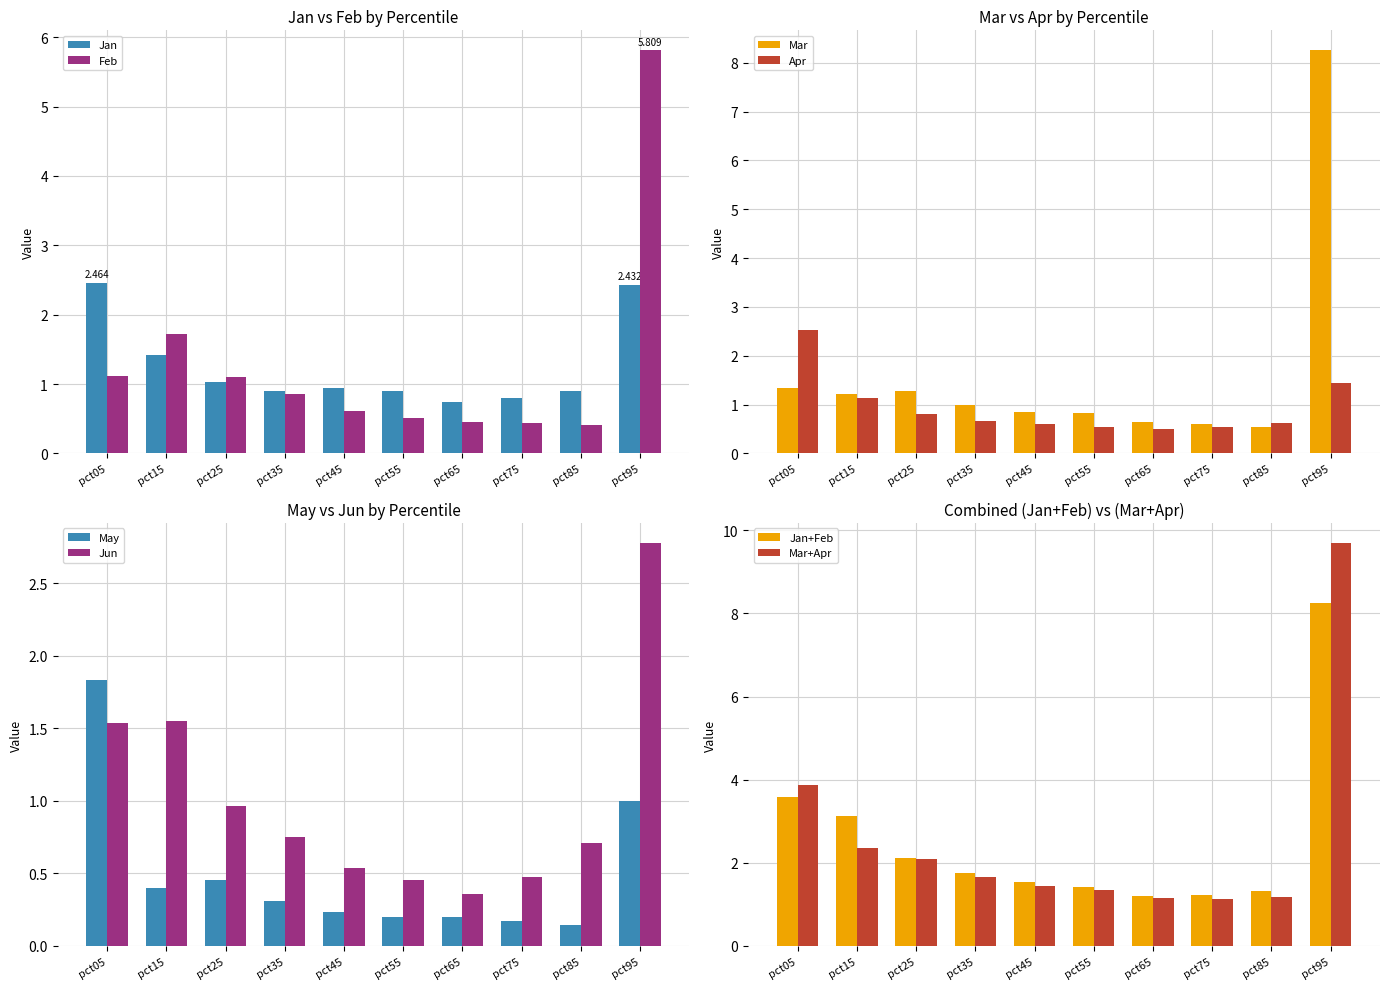

Reading left to right, list all the values displayed in this chart.

Jan: pct05=2.5	pct15=1.4	pct25=1.0	pct35=0.9	pct45=0.9	pct55=0.9	pct65=0.7	pct75=0.8	pct85=0.9	pct95=2.4
Feb: pct05=1.1	pct15=1.7	pct25=1.1	pct35=0.9	pct45=0.6	pct55=0.5	pct65=0.5	pct75=0.4	pct85=0.4	pct95=5.8
Mar: pct05=1.3	pct15=1.2	pct25=1.3	pct35=1.0	pct45=0.9	pct55=0.8	pct65=0.6	pct75=0.6	pct85=0.5	pct95=8.3
Apr: pct05=2.5	pct15=1.1	pct25=0.8	pct35=0.7	pct45=0.6	pct55=0.5	pct65=0.5	pct75=0.5	pct85=0.6	pct95=1.4
May: pct05=1.8	pct15=0.4	pct25=0.5	pct35=0.3	pct45=0.2	pct55=0.2	pct65=0.2	pct75=0.2	pct85=0.1	pct95=1.0
Jun: pct05=1.5	pct15=1.6	pct25=1.0	pct35=0.8	pct45=0.5	pct55=0.5	pct65=0.4	pct75=0.5	pct85=0.7	pct95=2.8